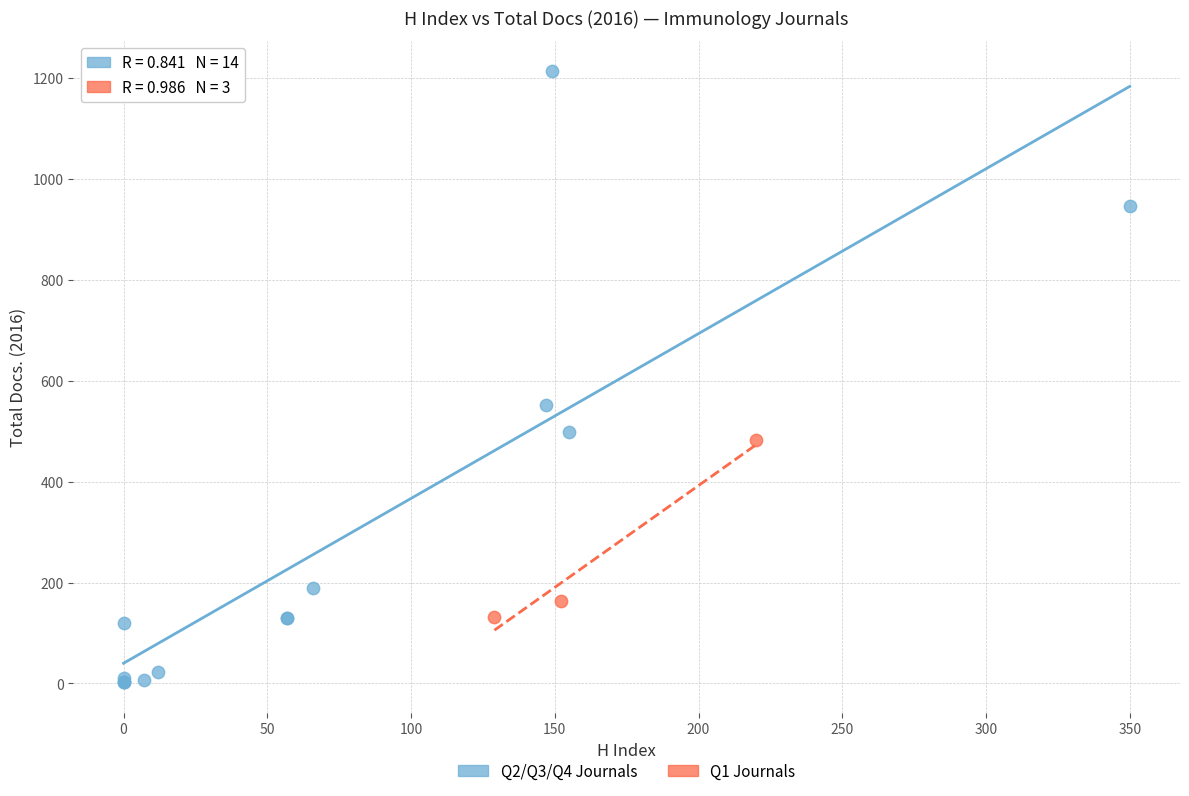

Which series reaches the maximum Y coordinate?

Q2/Q3/Q4 Journals